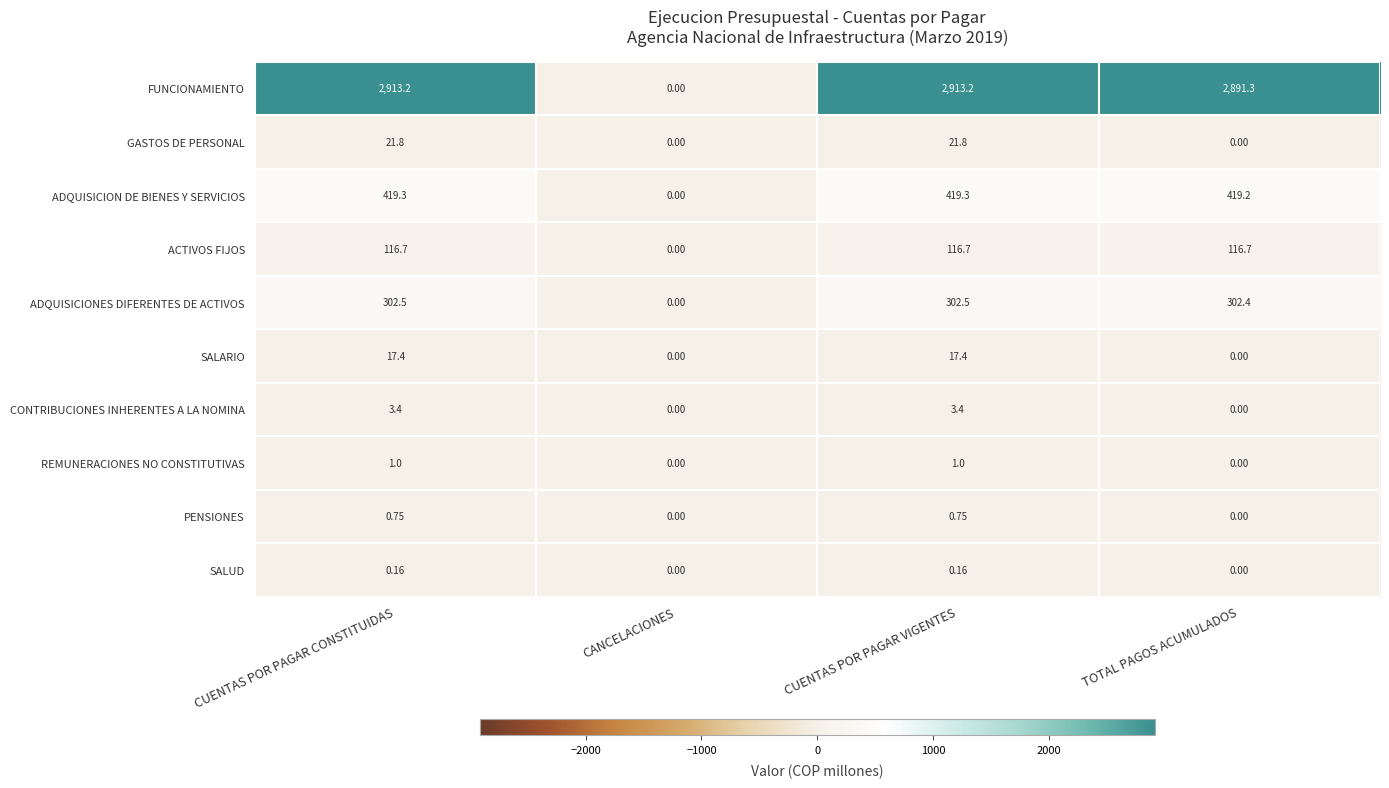

How many data points does each series have?

4